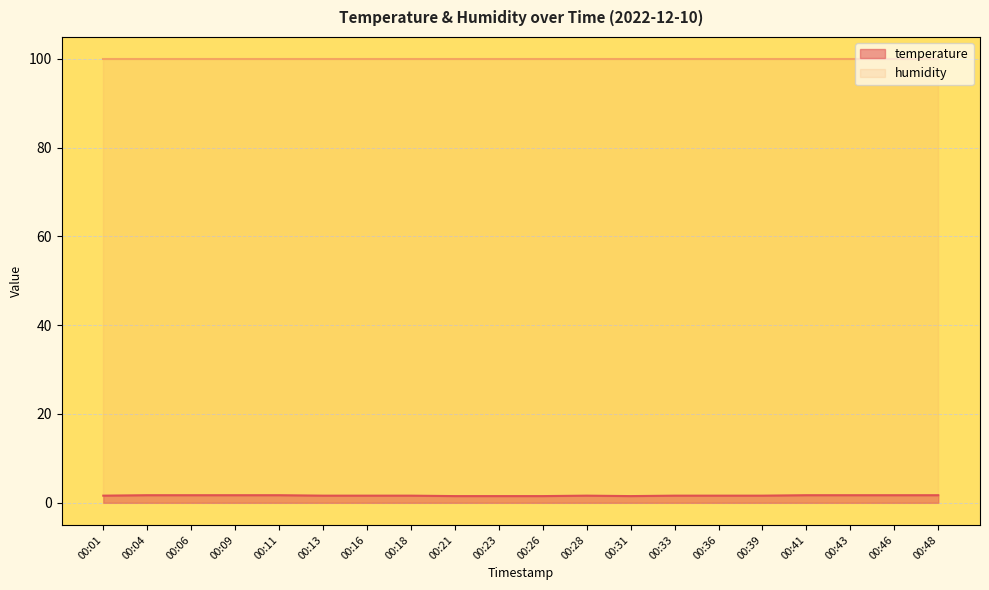

Between 00:26 and 00:21, which is larger?

00:26